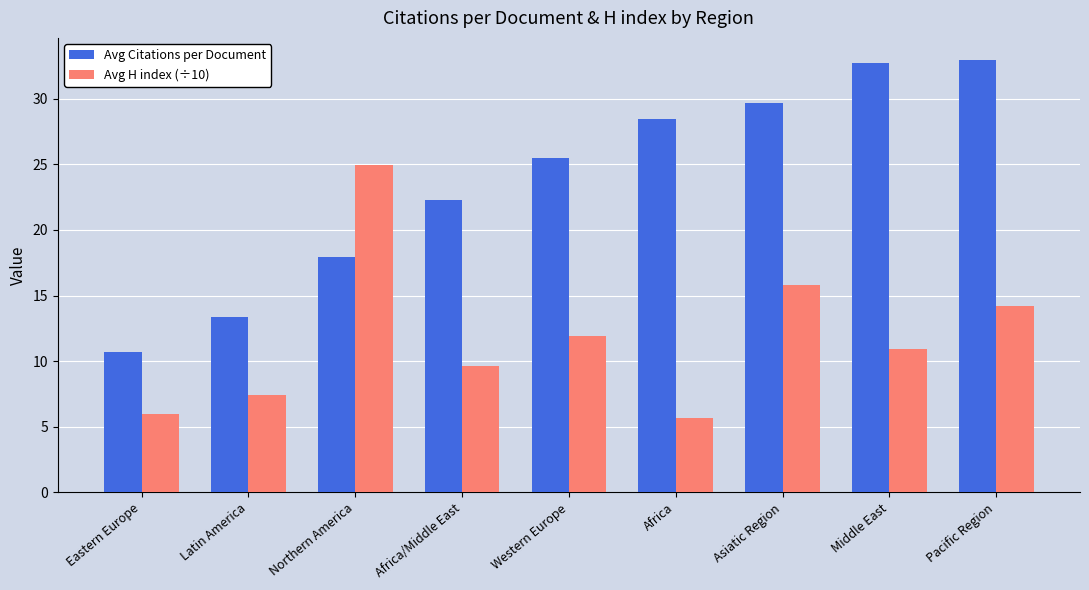

How many bars are there in total?

18